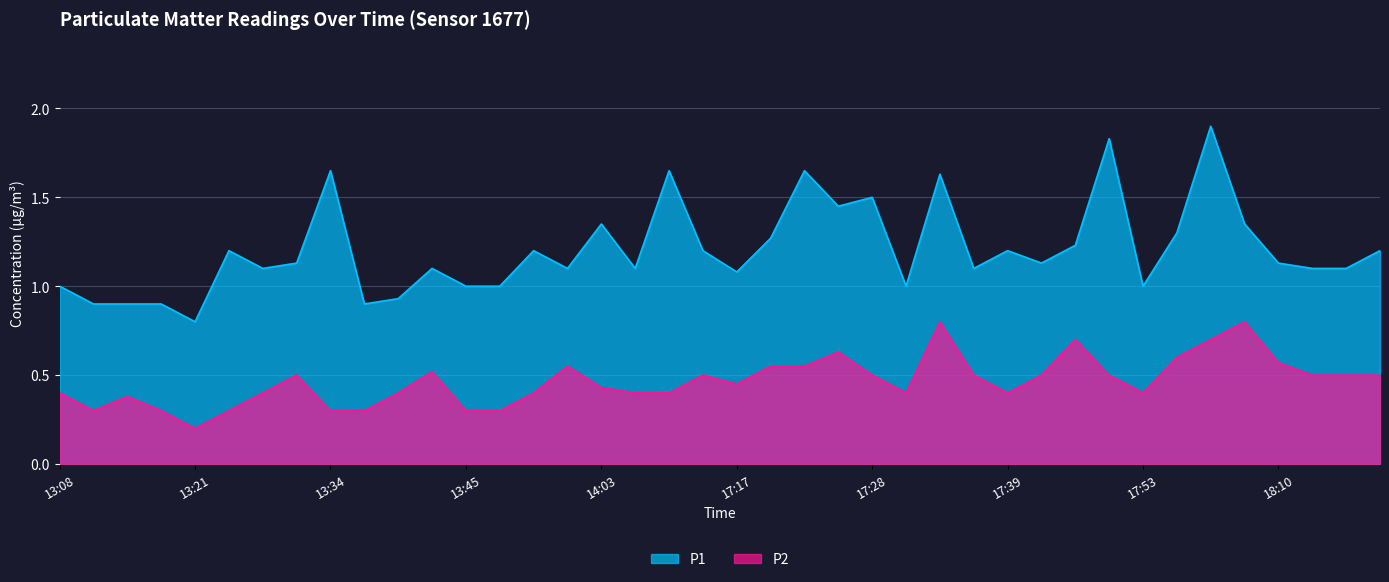

How many interior local valleys does the P1 series have?

11